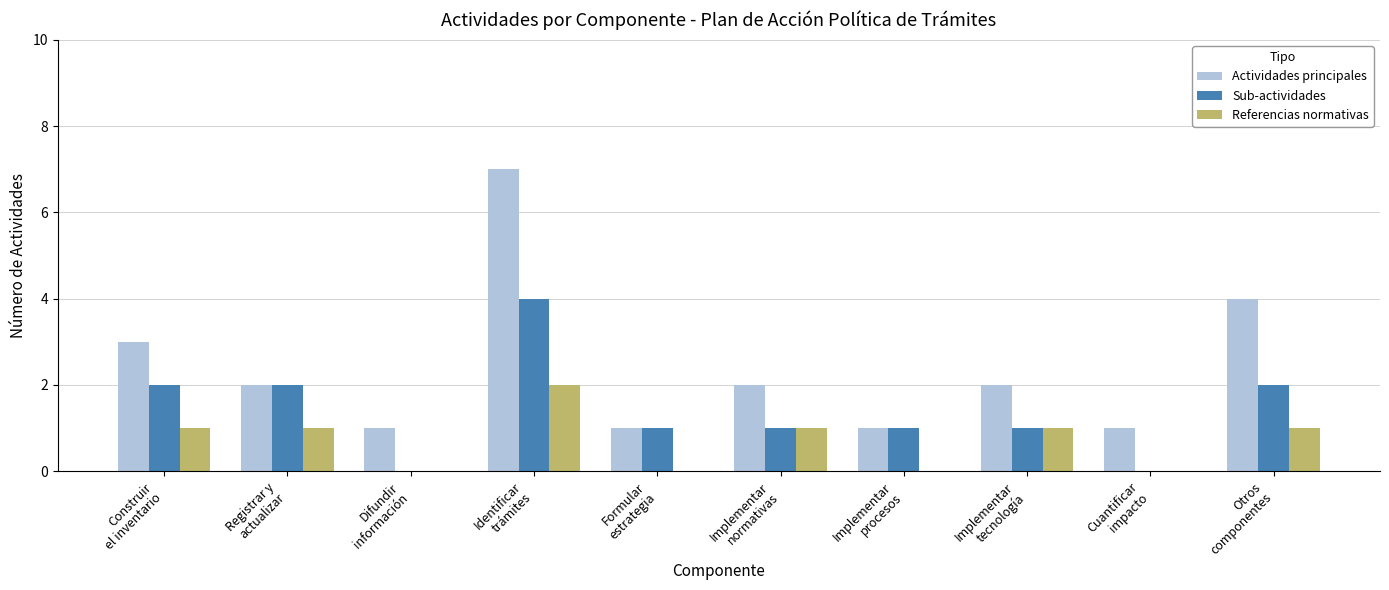

What is the sum of all Referencias normativas values?

7